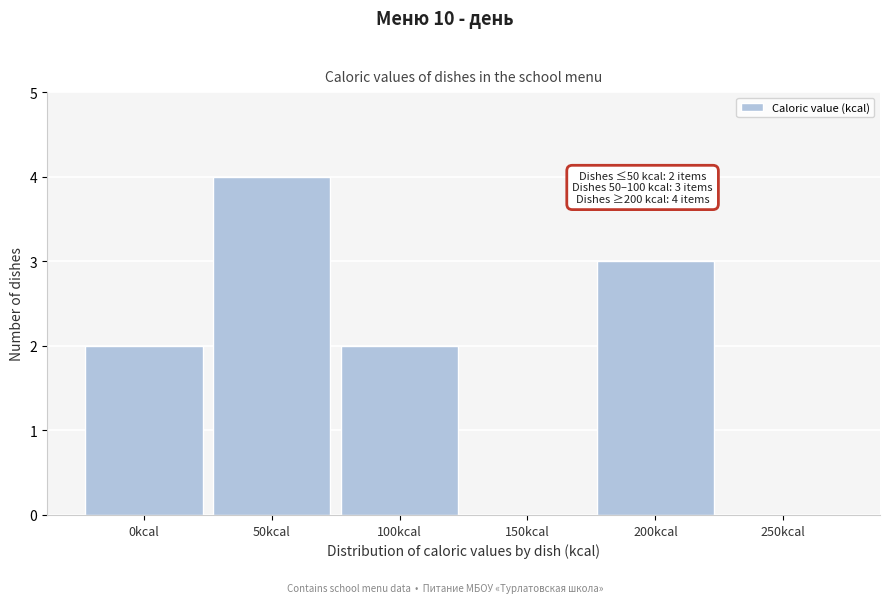

Reading left to right, what are all the values shown in this chart?

0kcal=2	50kcal=4	100kcal=2	150kcal=0	200kcal=3	250kcal=0